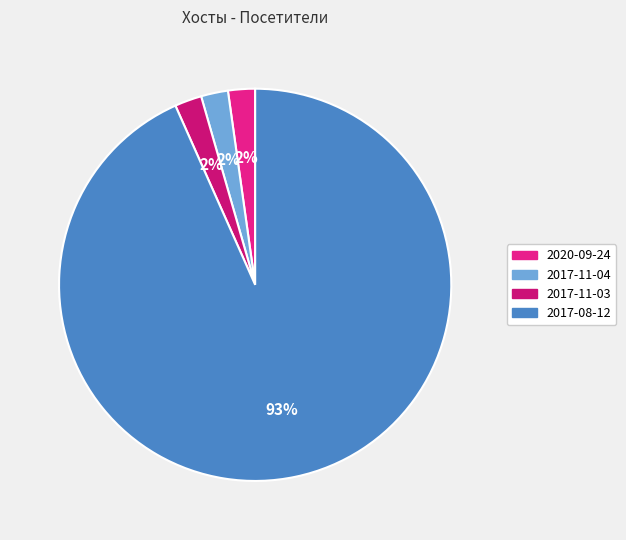

Count the number of slices in the pie.

4